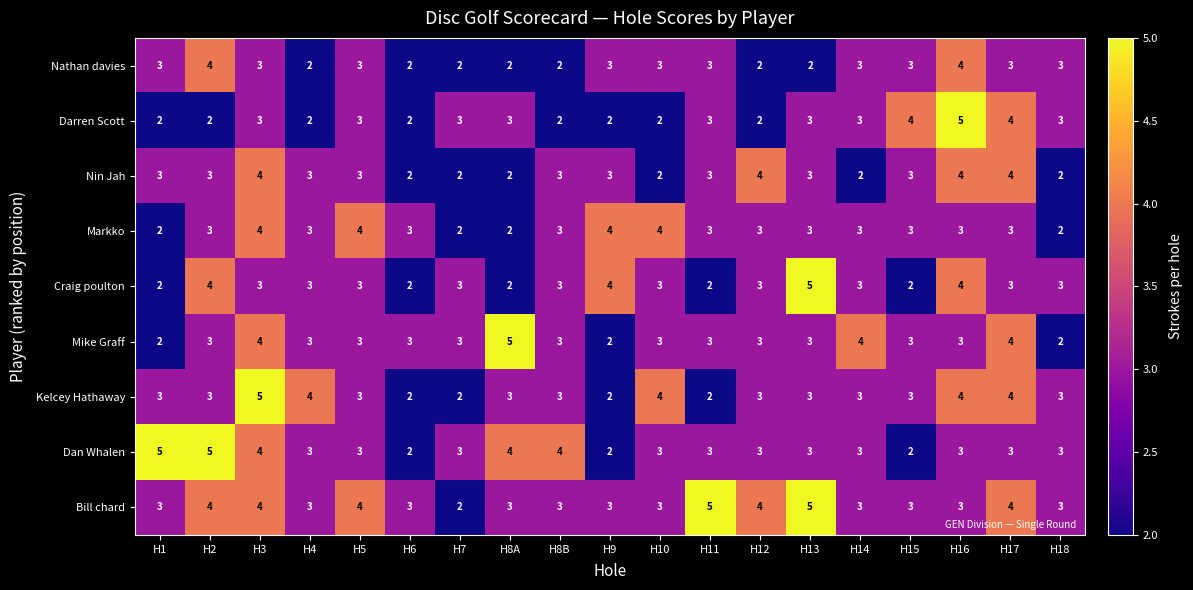

What is the average value of the Nathan davies series?

3